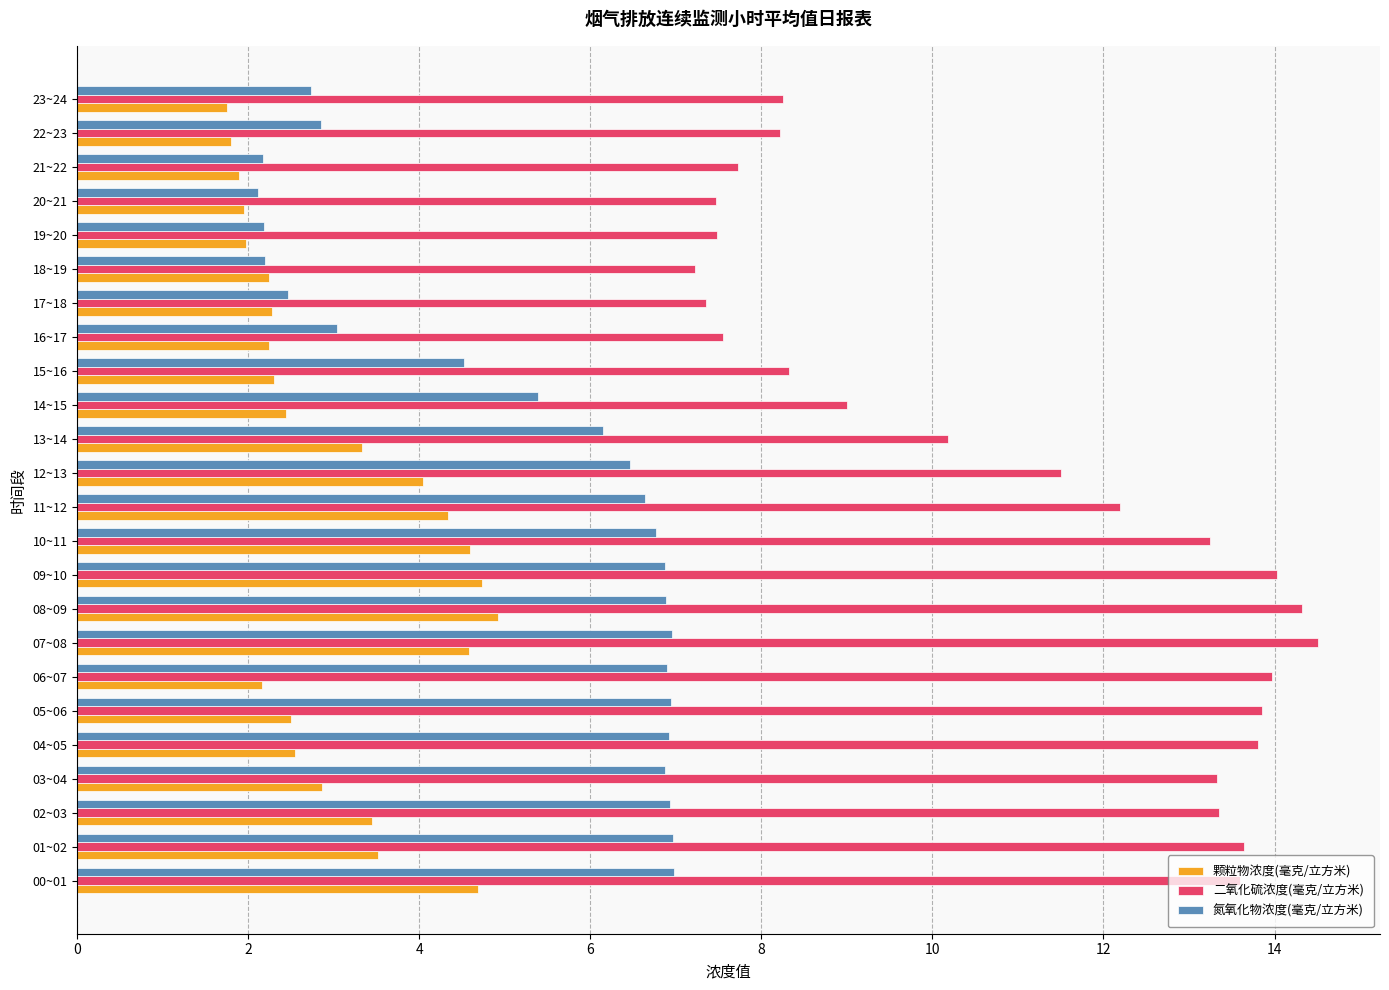

How many distinct data groups are displayed?

3